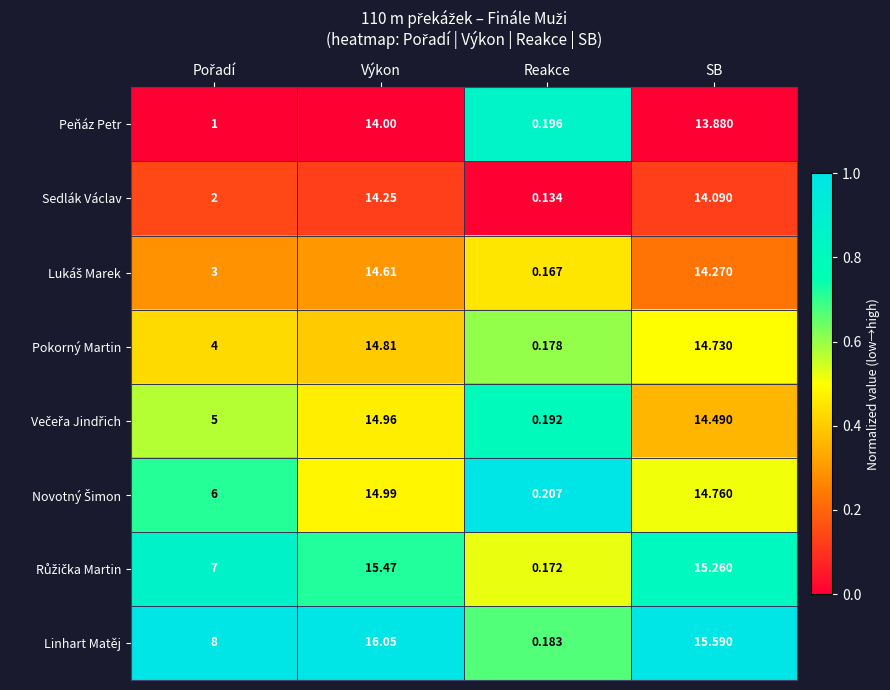

Which category has the highest value in the Peňáz Petr series?

Výkon